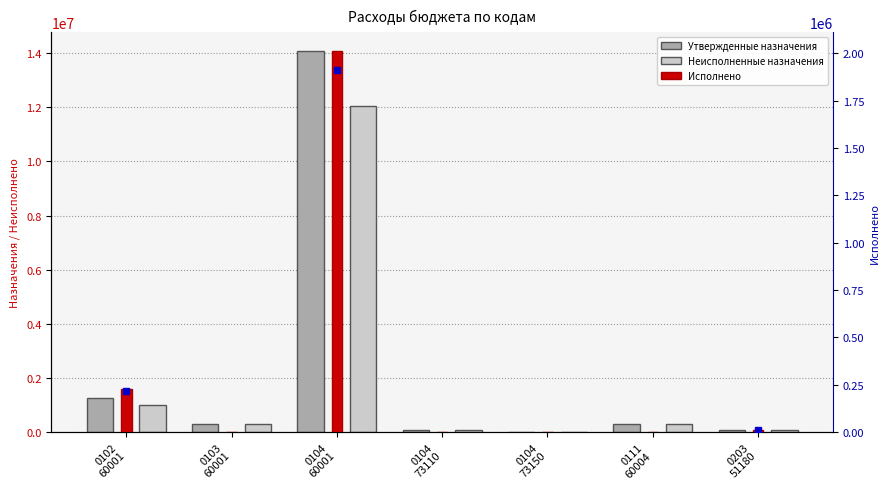

Rank the categories by Утвержденные назначения value from highest to lowest.

0104
60001, 0102
60001, 0103
60001, 0111
60004, 0203
51180, 0104
73110, 0104
73150